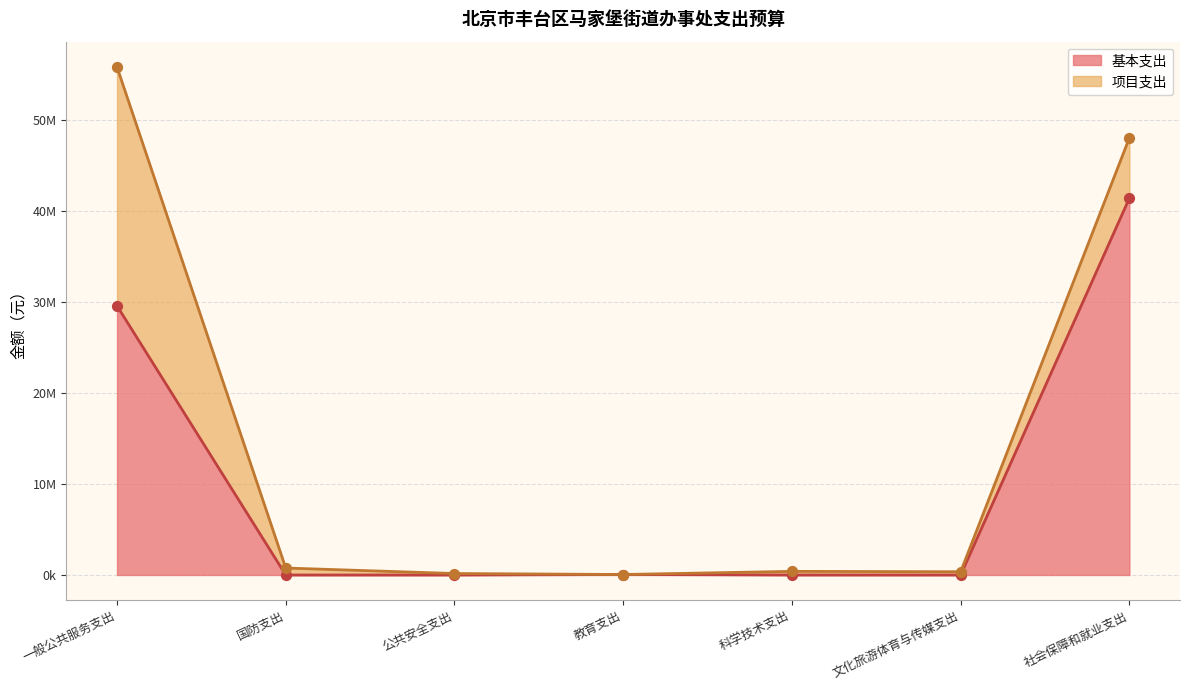

Between 一般公共服务支出 and 国防支出, which is larger?

一般公共服务支出